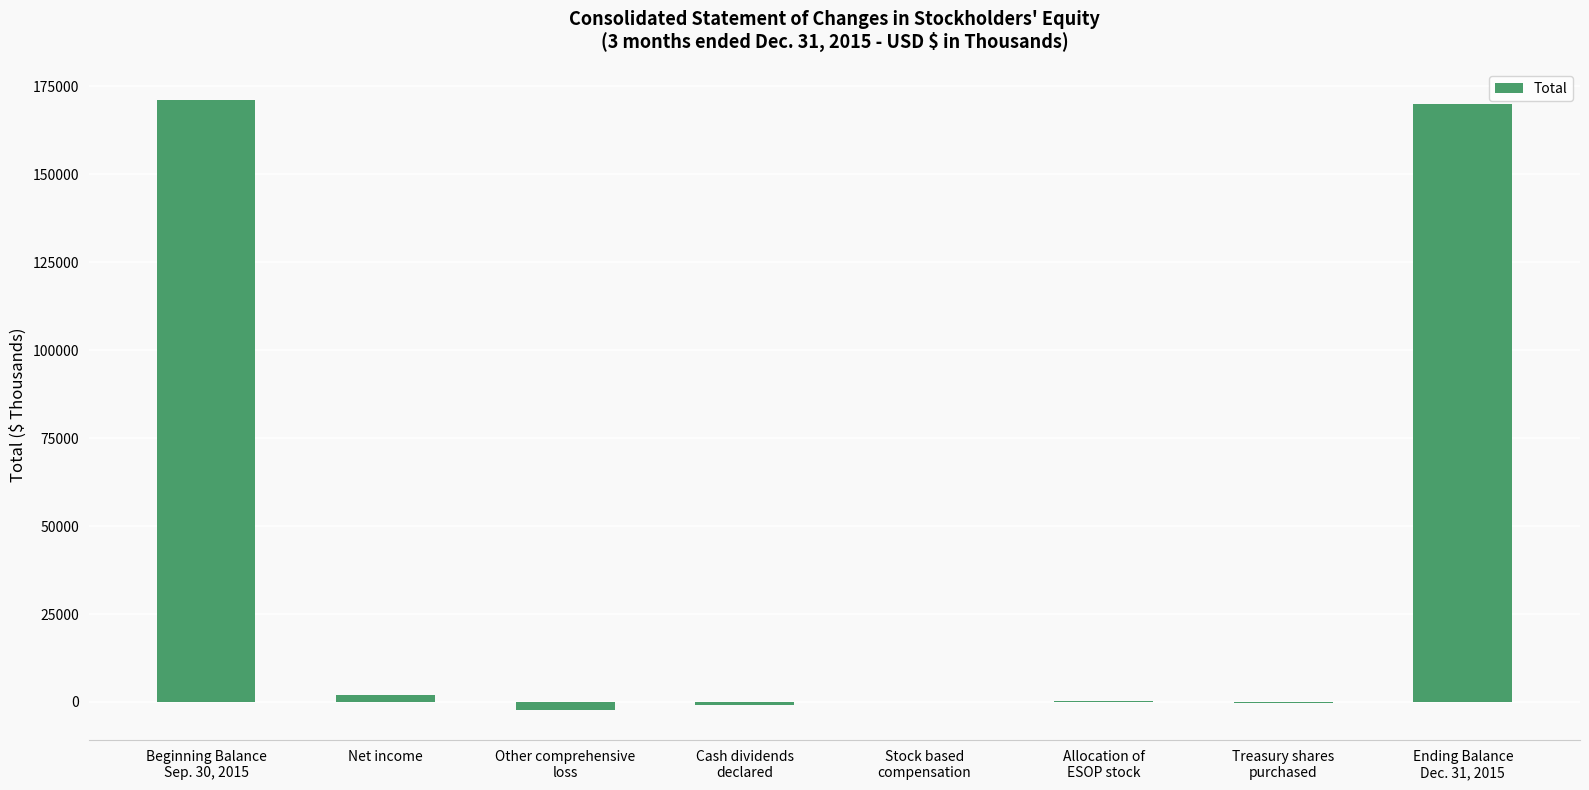

What is the maximum value shown in the chart?

171280